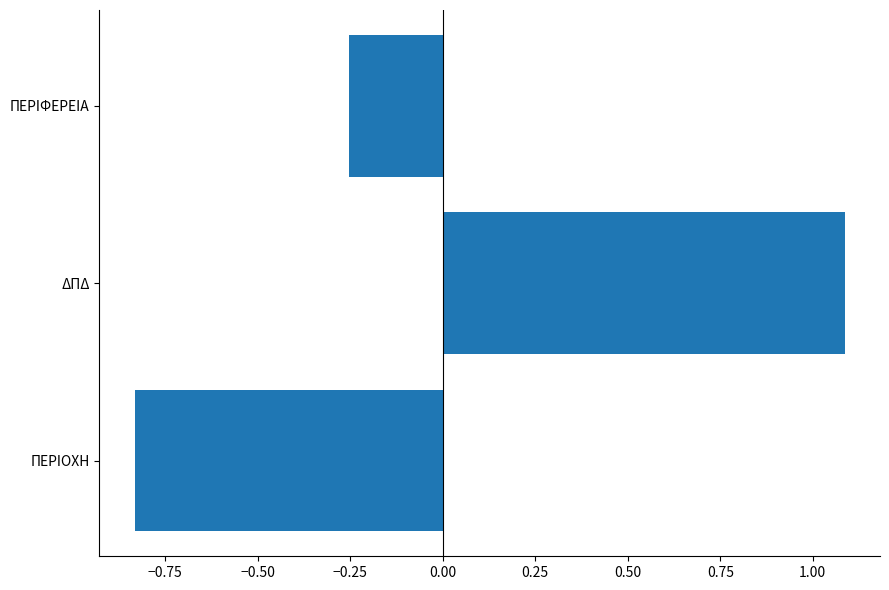

List the labels in order of value, largest first.

ΔΠΔ, ΠΕΡΙΦΕΡΕΙΑ, ΠΕΡΙΟΧΗ